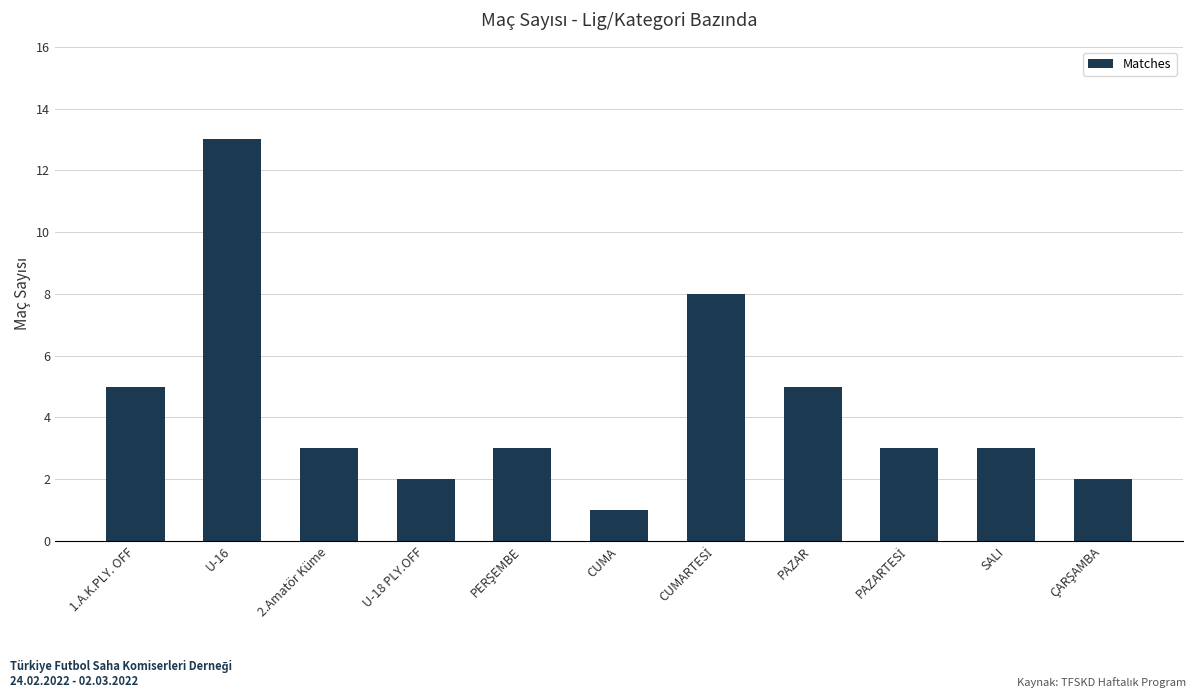

What position from the right is U-16?

10